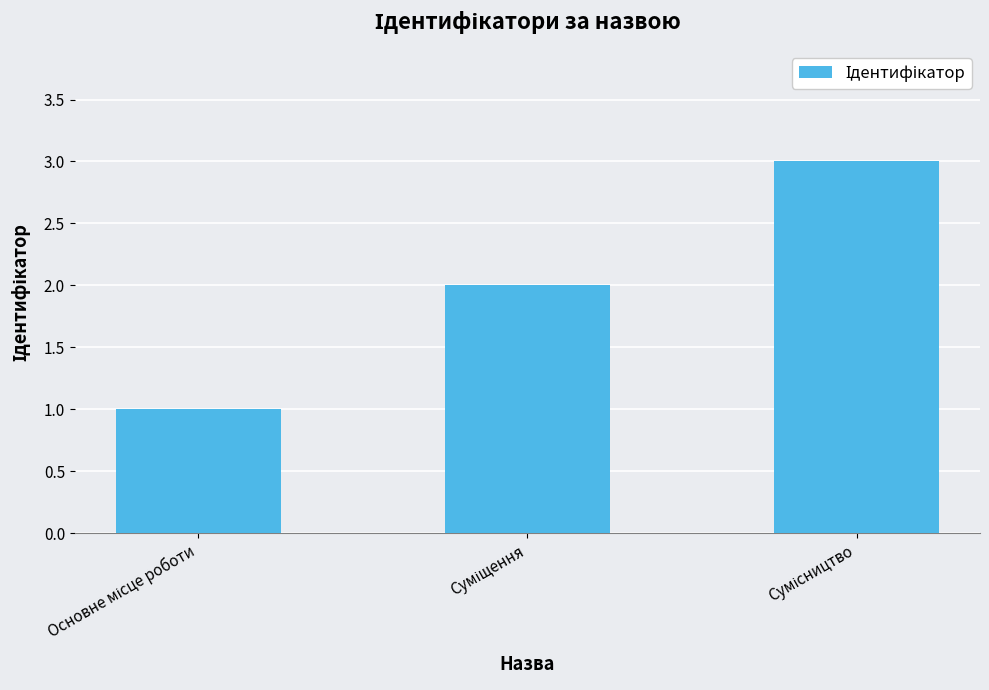

What is the sum of all values?

6